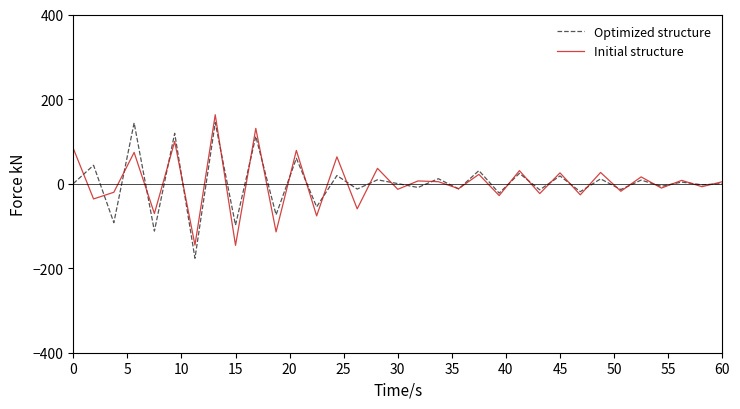

How many lines are shown in the chart?

2